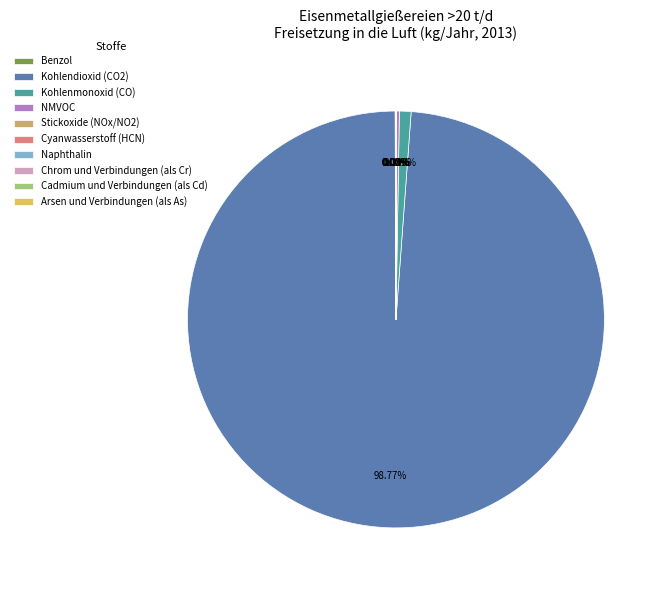

What portion of the pie excludes Naphthalin?

100.0%